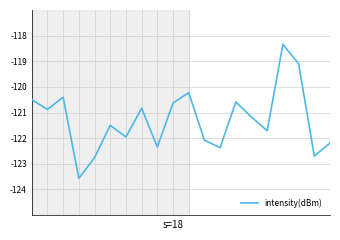

What is the maximum value shown in the chart?

-118.3